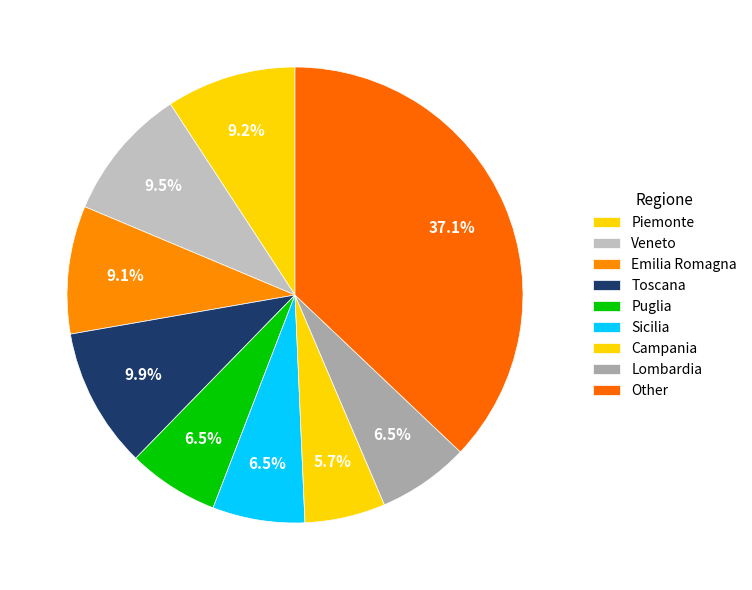

Does any single category account for the majority?

No